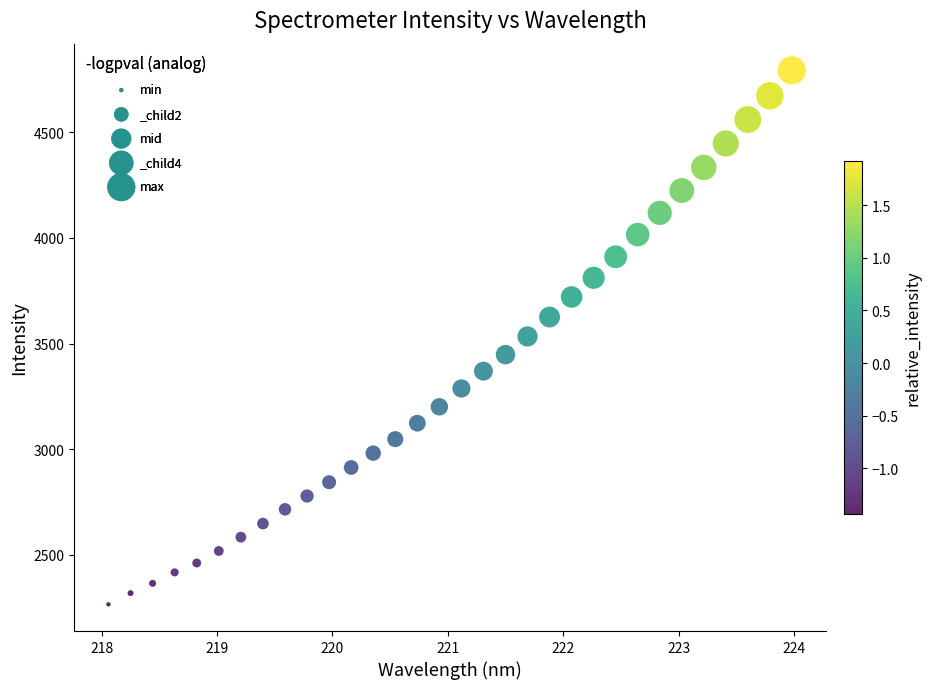

What is the range of Y values (max minus min)?

2527.5